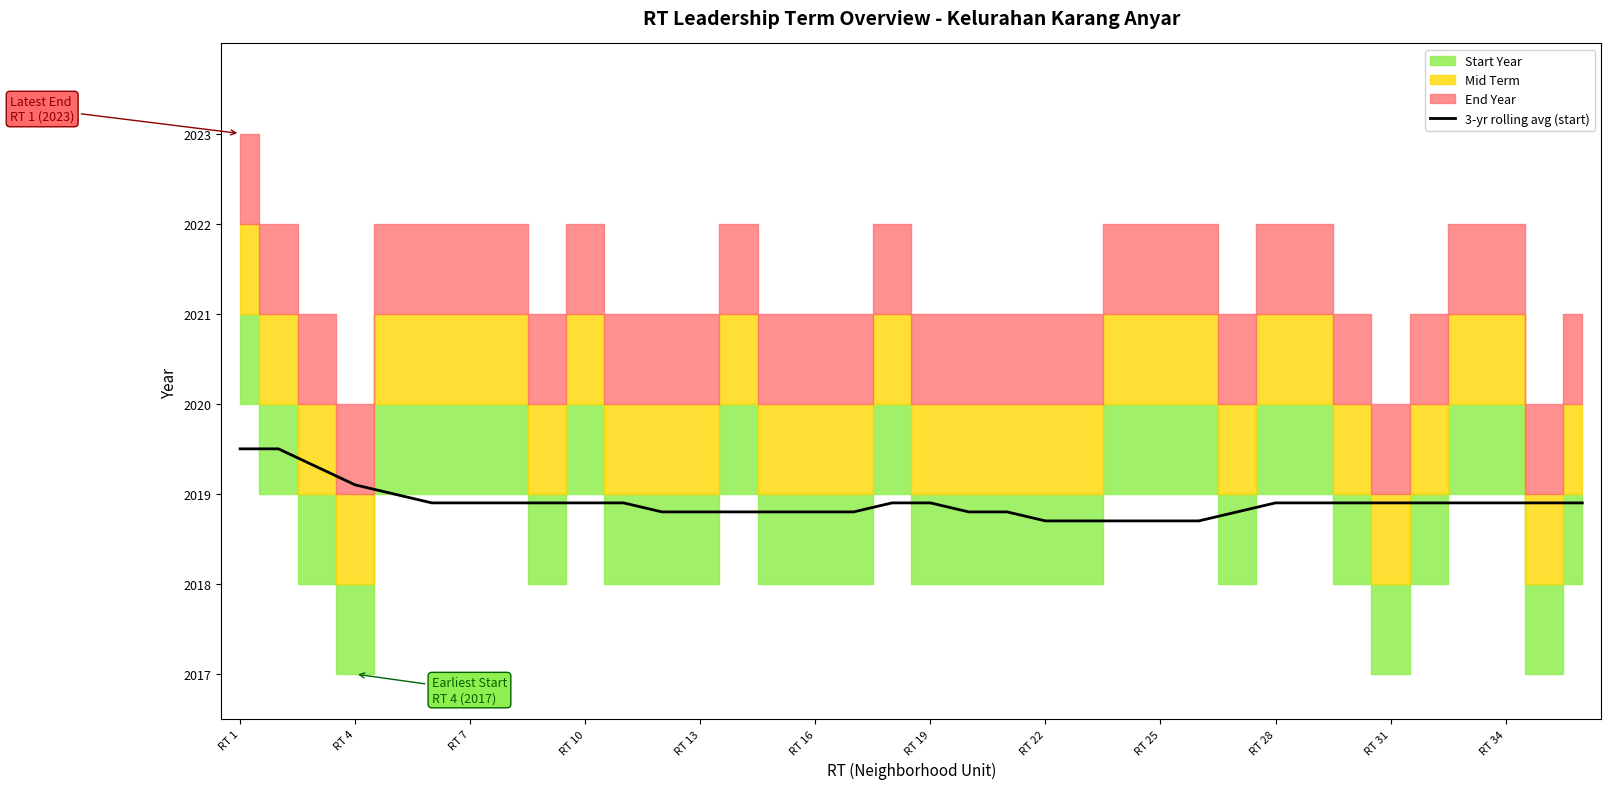

True or false: 3-yr rolling avg (start) has a value of 809.5 at RT 16.

False